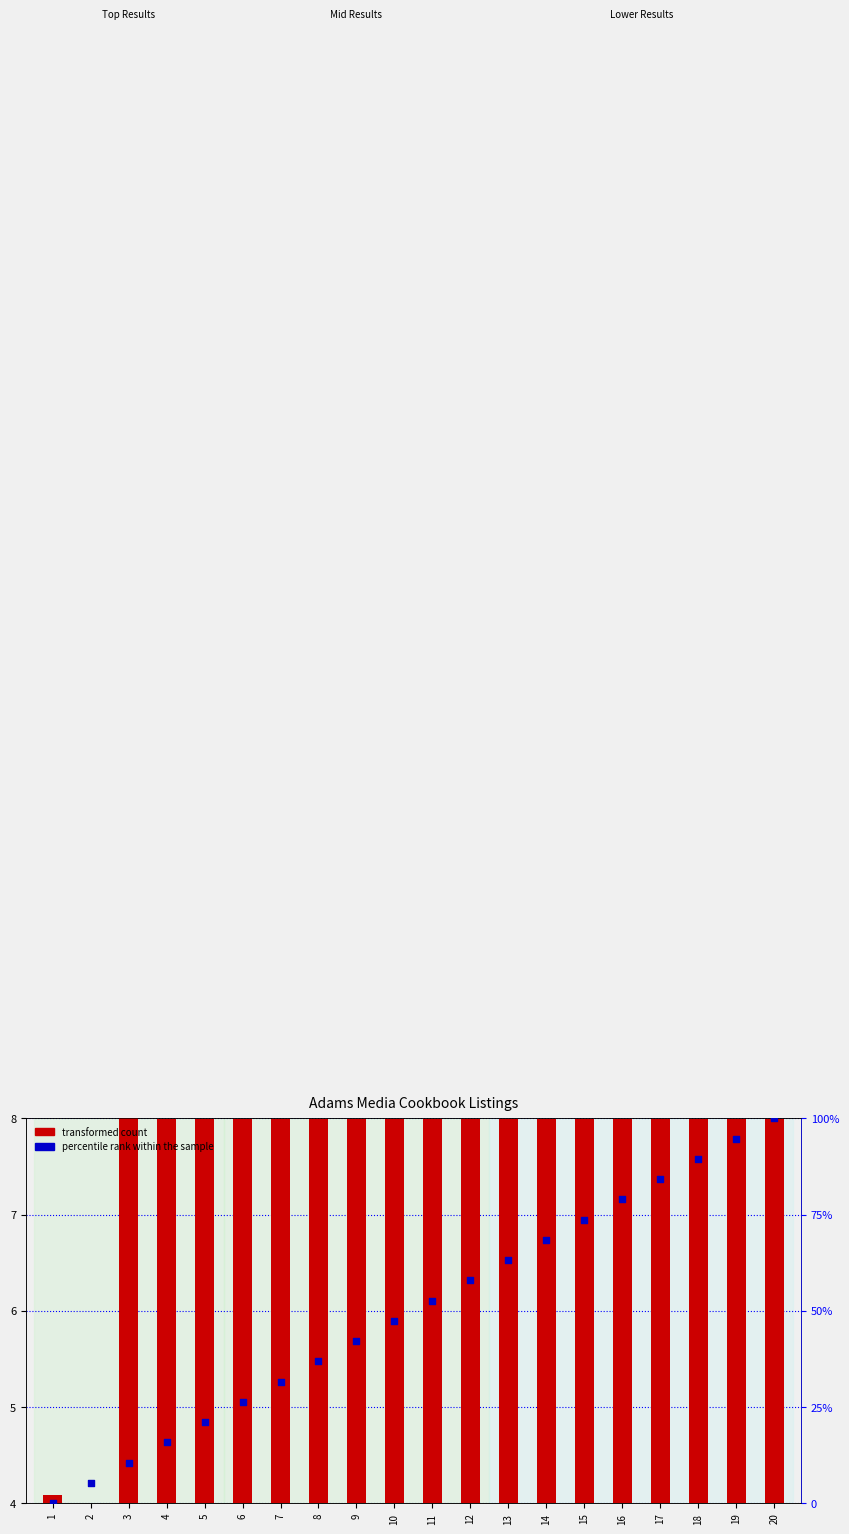

What are all the series names shown in the legend?

transformed count, percentile rank within the sample